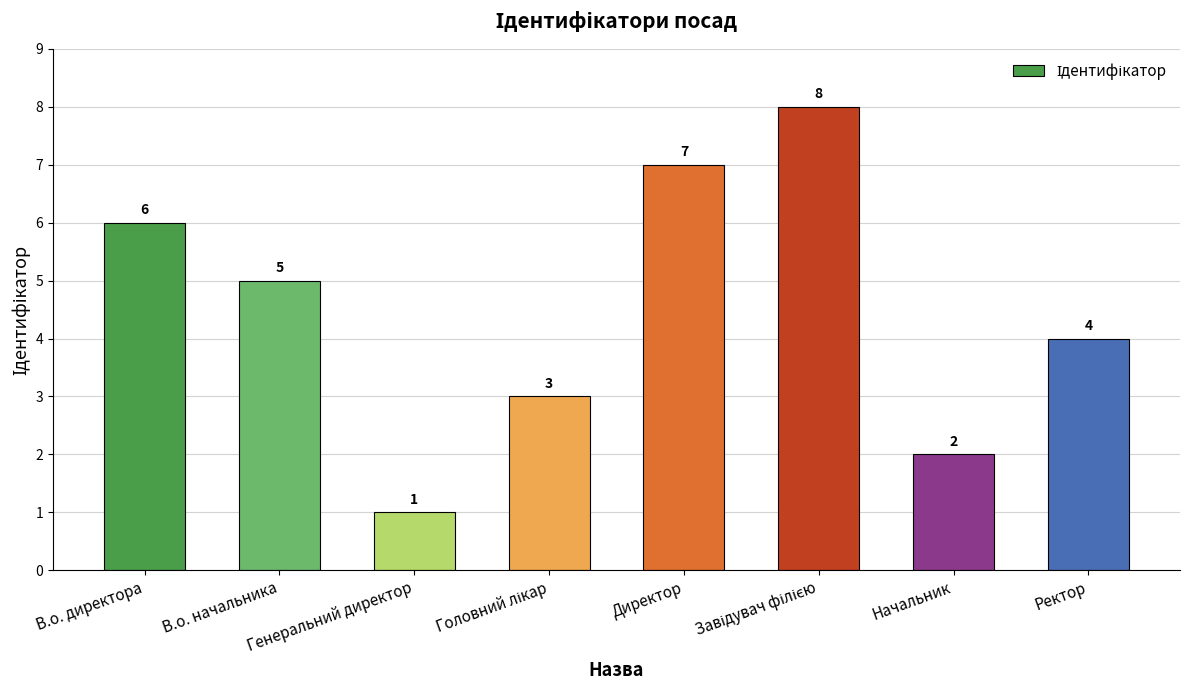

How many data points does each series have?

8